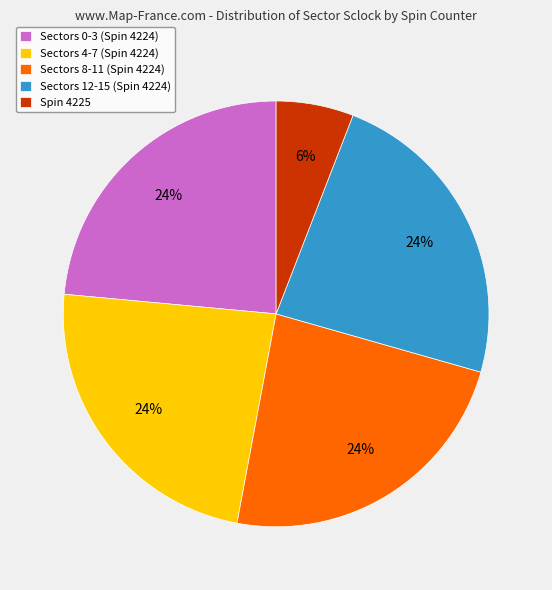

Is there a majority slice in this chart?

No